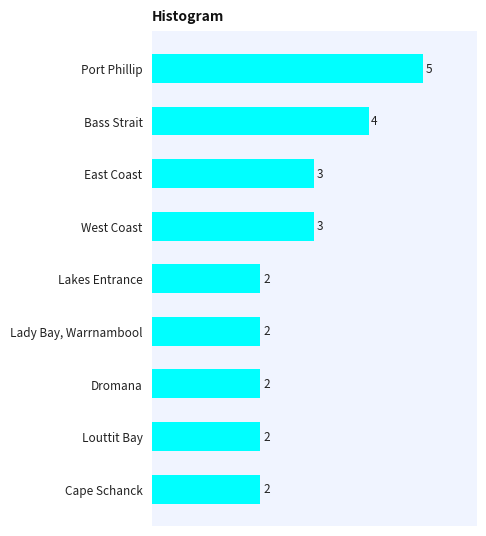

Approximately how many times larger is the value at Port Phillip compared to Dromana?

2.5